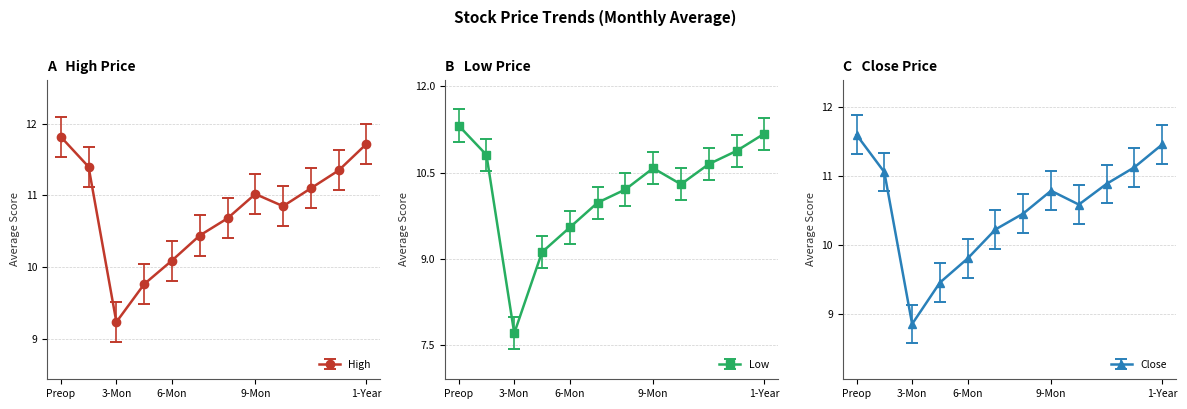

At which category does High reach its first local peak?

9-Mon